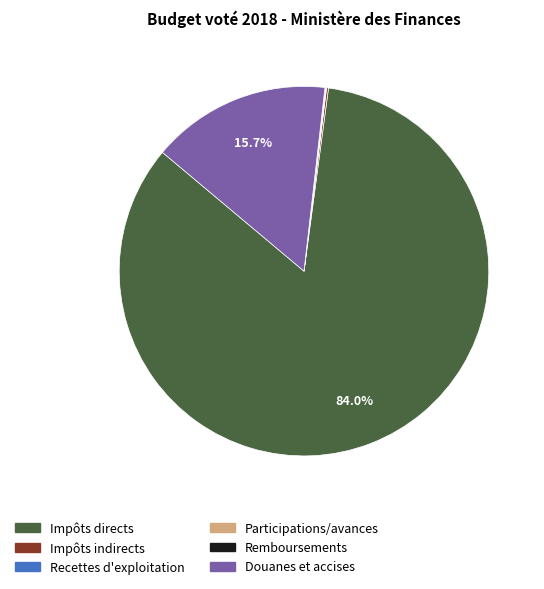

Is there any slice that represents more than half of the pie?

Yes